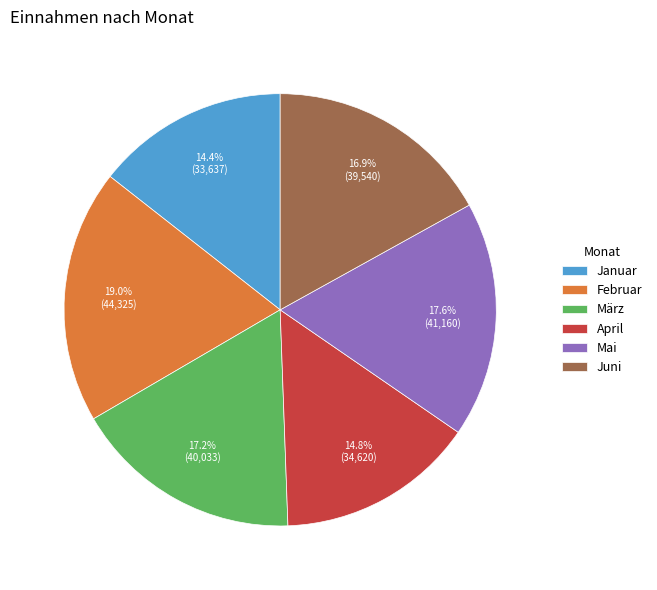

How many slices are in this pie chart?

6